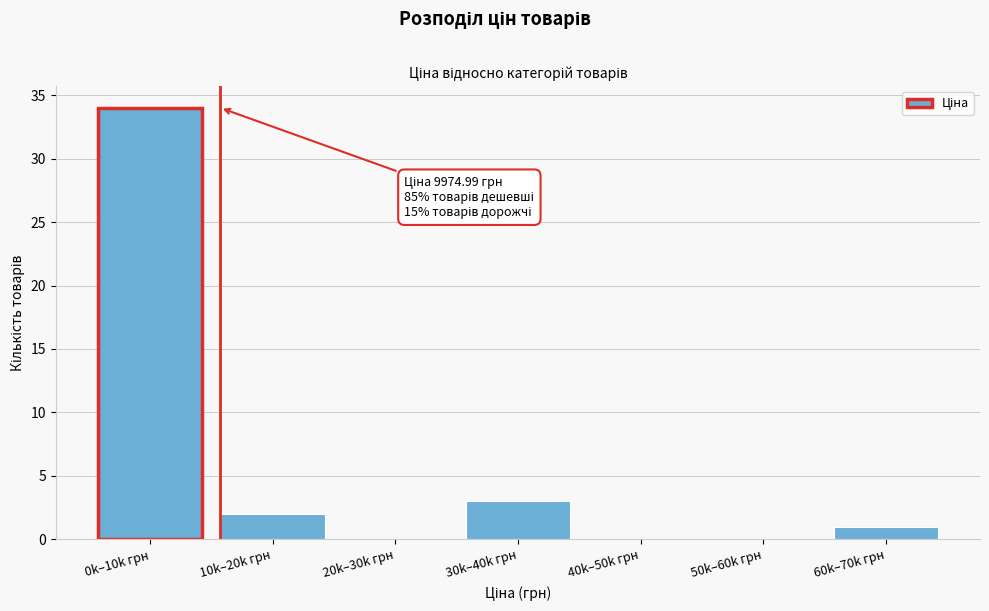

Reading left to right, list all the values displayed in this chart.

0k–10k грн=34	10k–20k грн=2	20k–30k грн=0	30k–40k грн=3	40k–50k грн=0	50k–60k грн=0	60k–70k грн=1